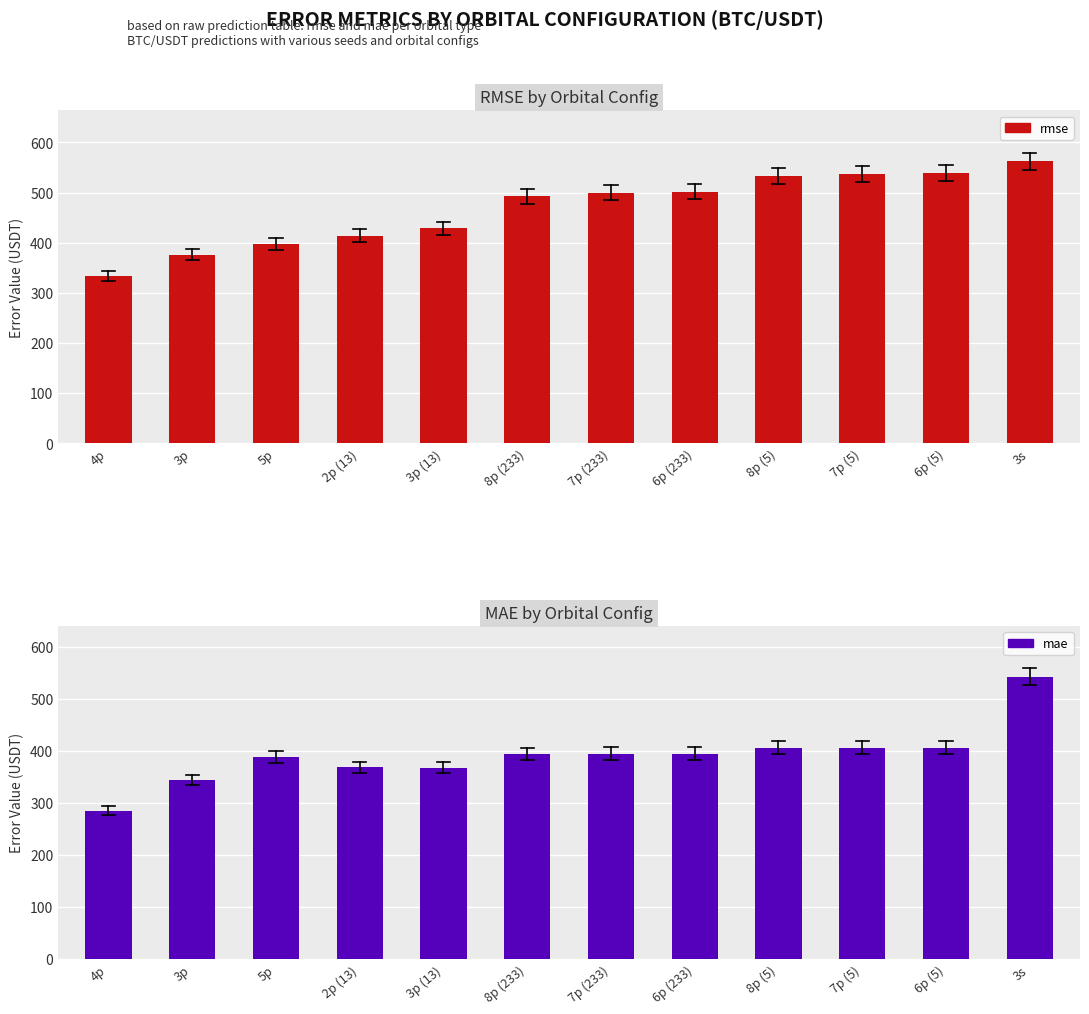

Is the value of rmse at 5p greater than the value of mae at 5p?

Yes